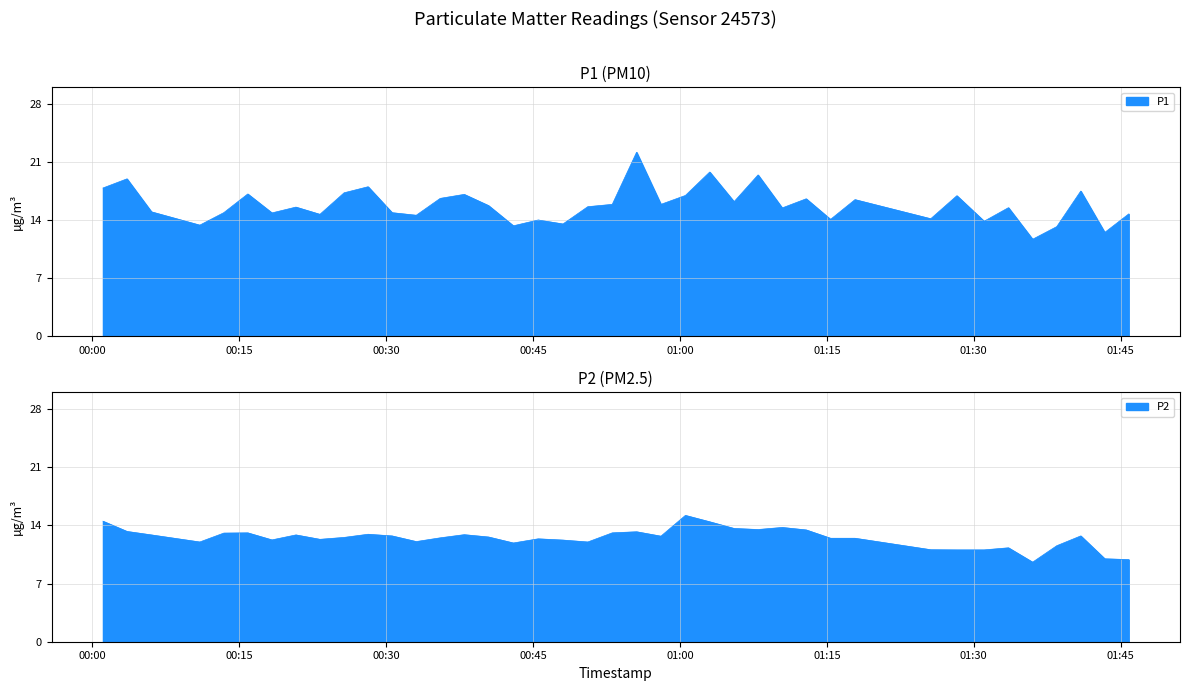

Which series has the largest total across all categories?

P1